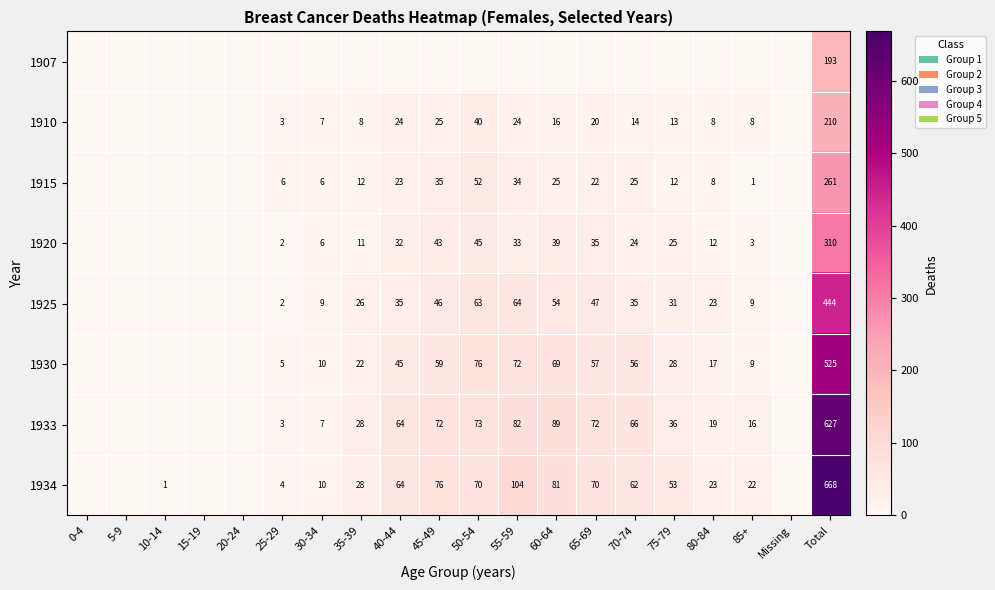

How many categories are shown in the chart?

20